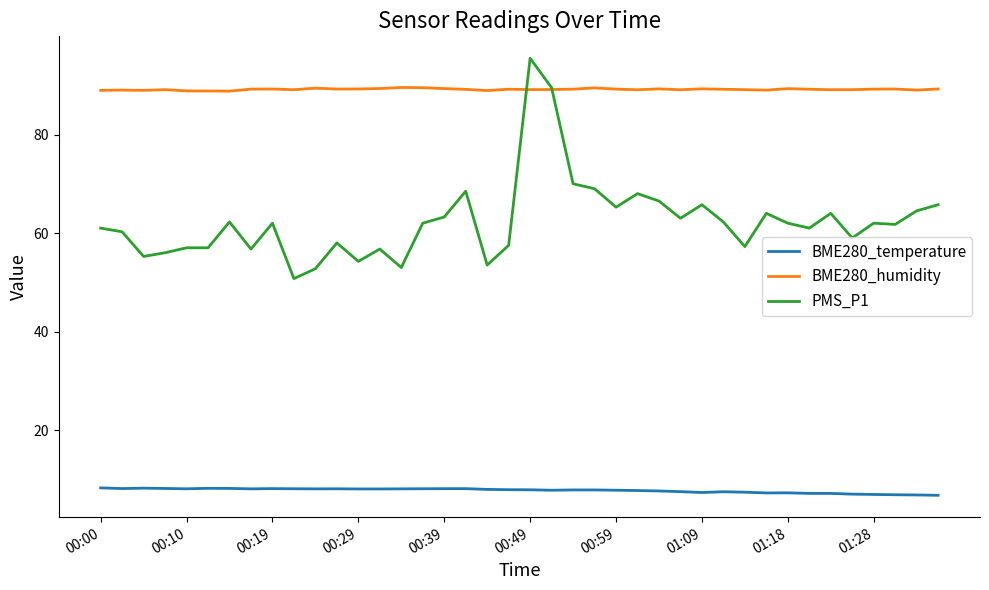

Which series has the widest spread of values?

PMS_P1